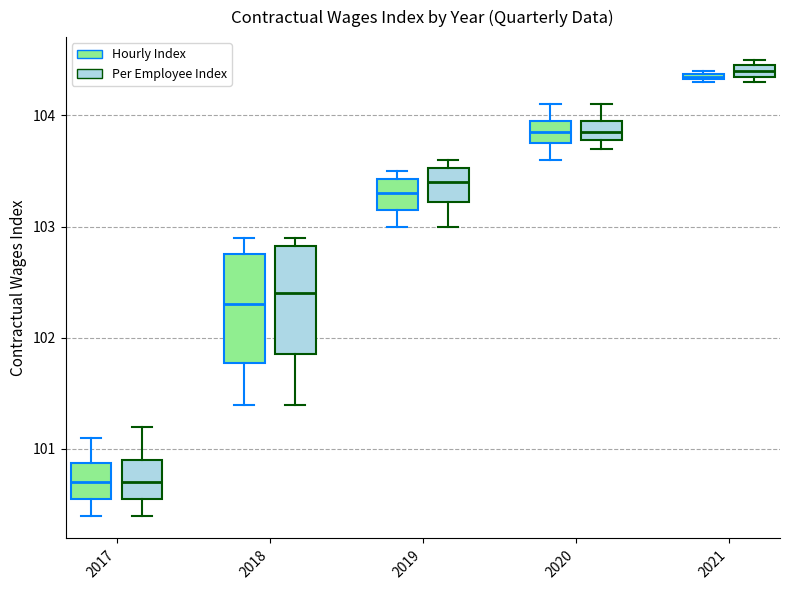

Where is the upper edge of the box for 2017 (Per Employee Index) on the y-axis? The values are not printed on the chart, so give them approximately, as read against the axis.

100.9